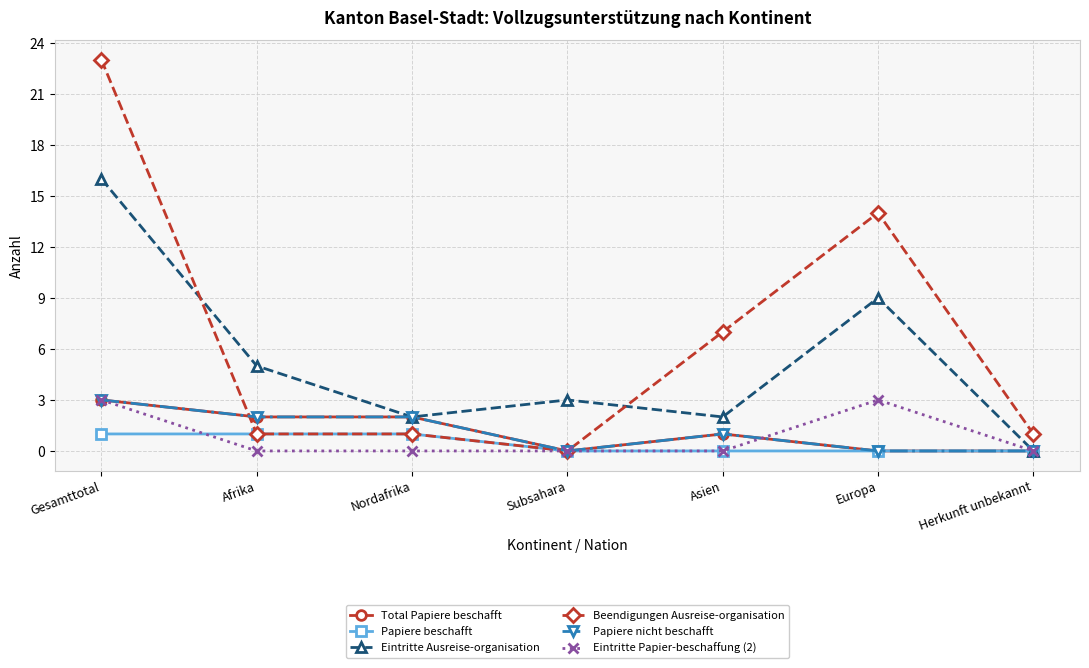

True or false: Total Papiere beschafft and Eintritte Papier-beschaffung (2) intersect in this chart.

True